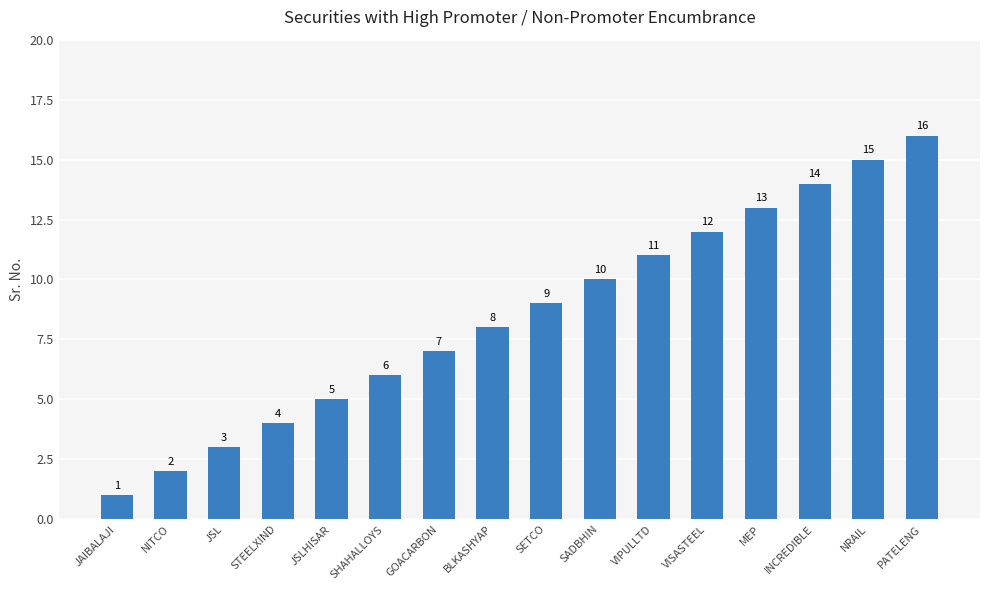

Are the bars grouped side by side (vs. stacked)?

No